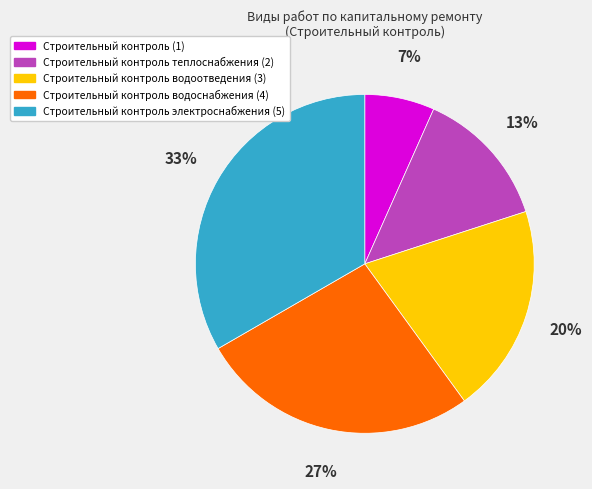

Which slice is the largest?

Строительный контроль электроснабжения (5)